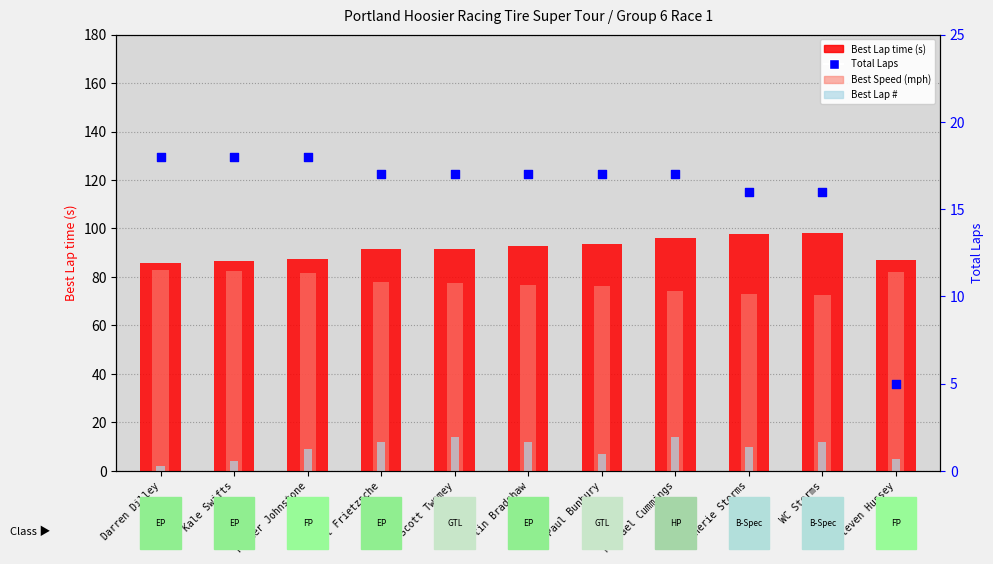

What are all the series names shown in the legend?

Best Lap time (s), Best Speed (mph), Best Lap #, Total Laps